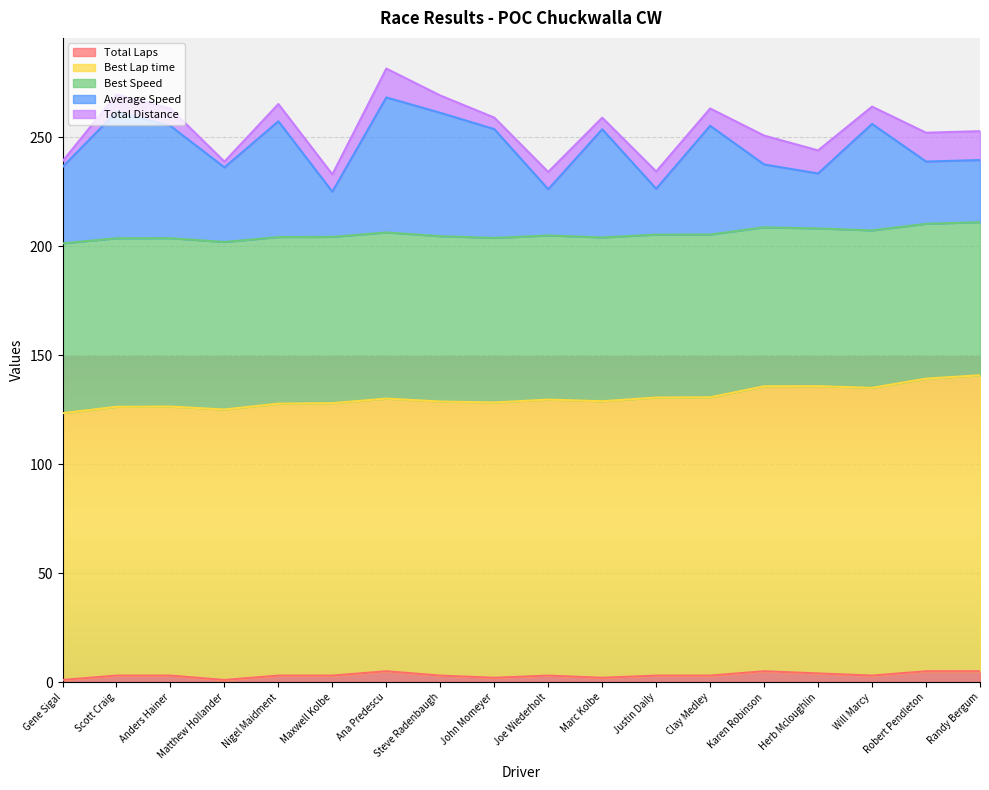

What position from the right is Scott Craig?

17